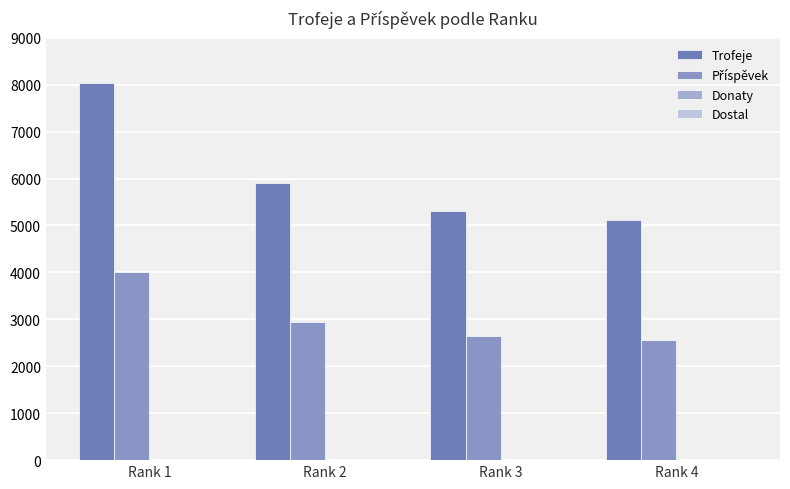

Reading left to right, extract all data points from this chart.

Trofeje: 8028	5903	5310	5110
Příspěvek: 4014	2951	2655	2555
Donaty: 0	0	0	0
Dostal: 0	0	0	0